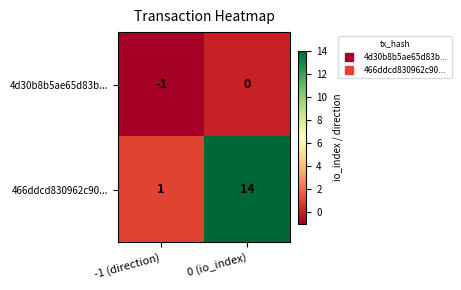

Reading left to right, list all the values displayed in this chart.

4d30b8b5ae65d83b...: -1	0
466ddcd830962c90...: 1	14